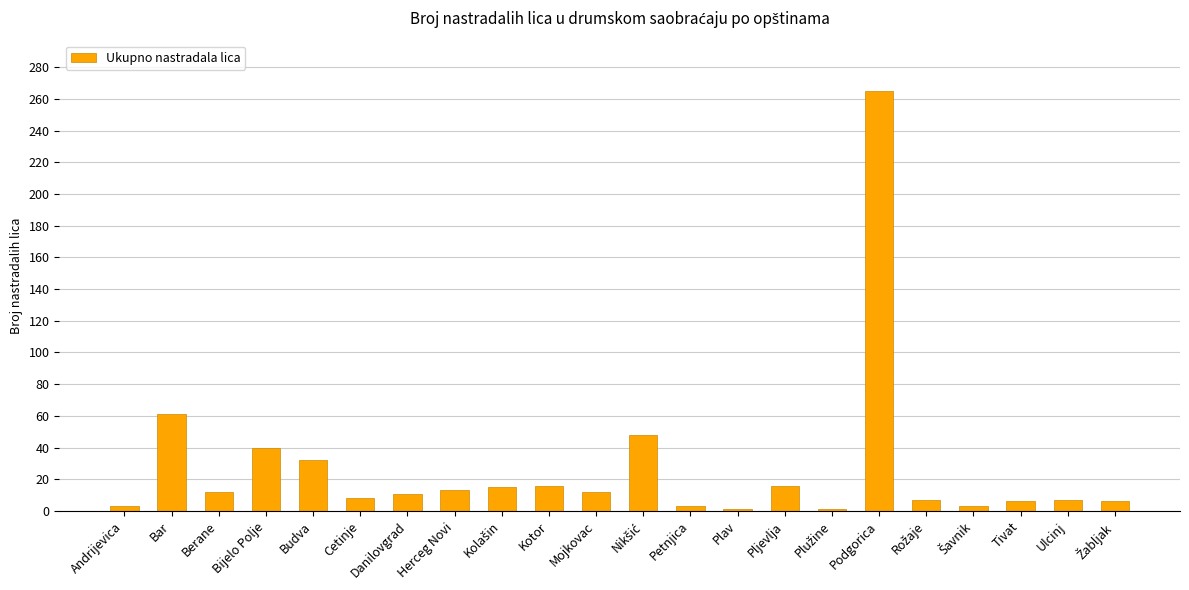

Count the number of data series in this chart.

1